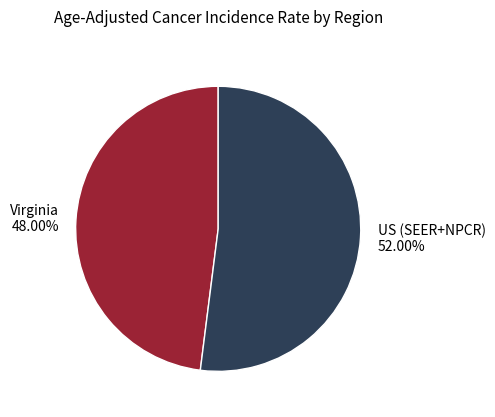

Is it true that US (SEER+NPCR) is 45% of the pie?

False